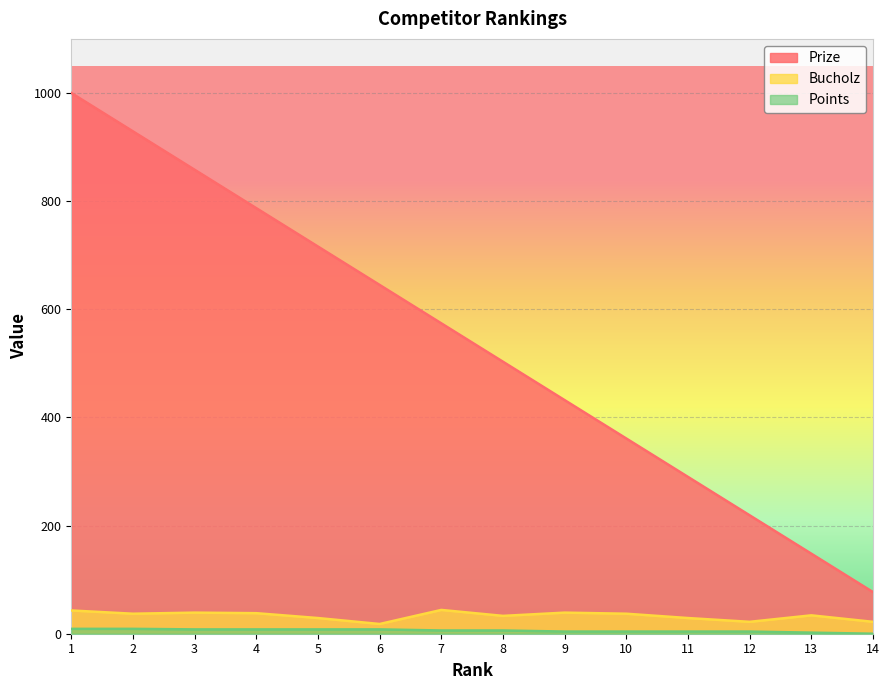

True or false: Points and Prize cross at least once.

False